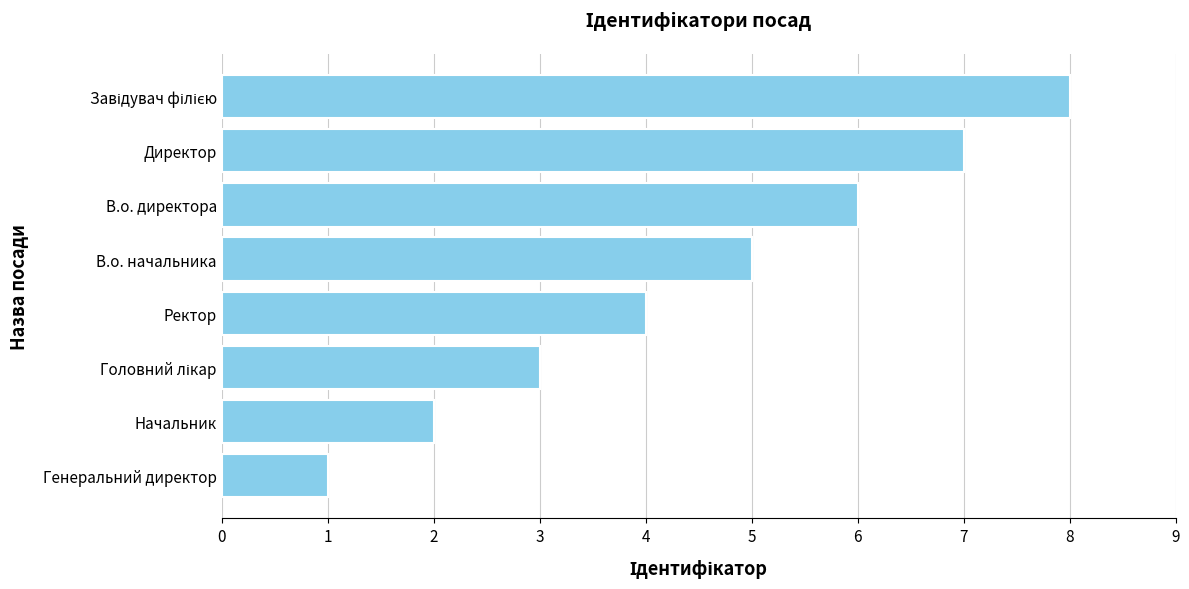

At which category does the chart reach its minimum across all series?

Генеральний директор